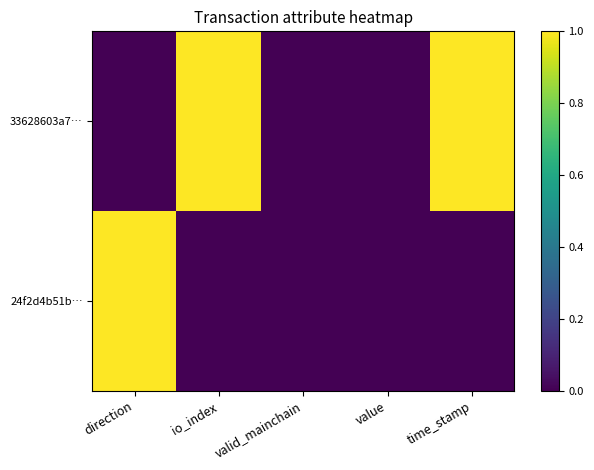

Which has a higher value, valid_mainchain or io_index?

io_index